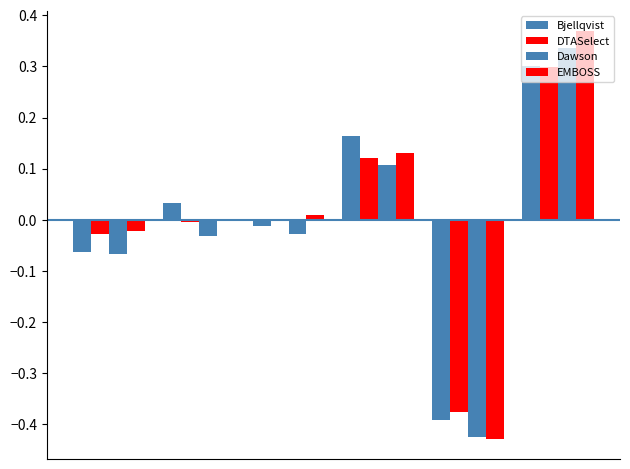

How many data points does each series have?

6